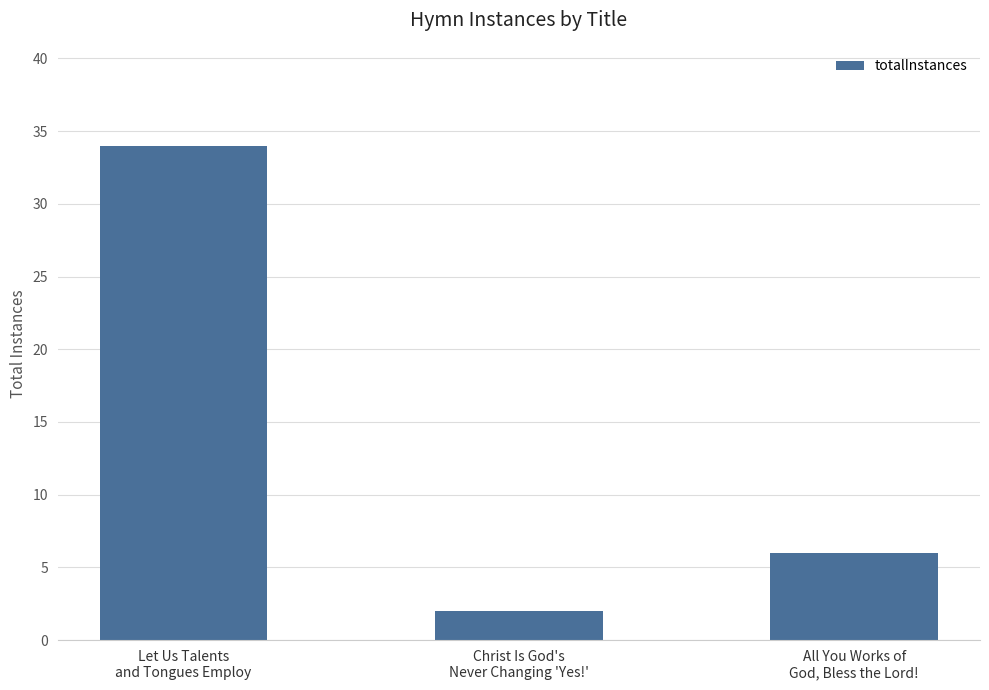

What is the average value?

14